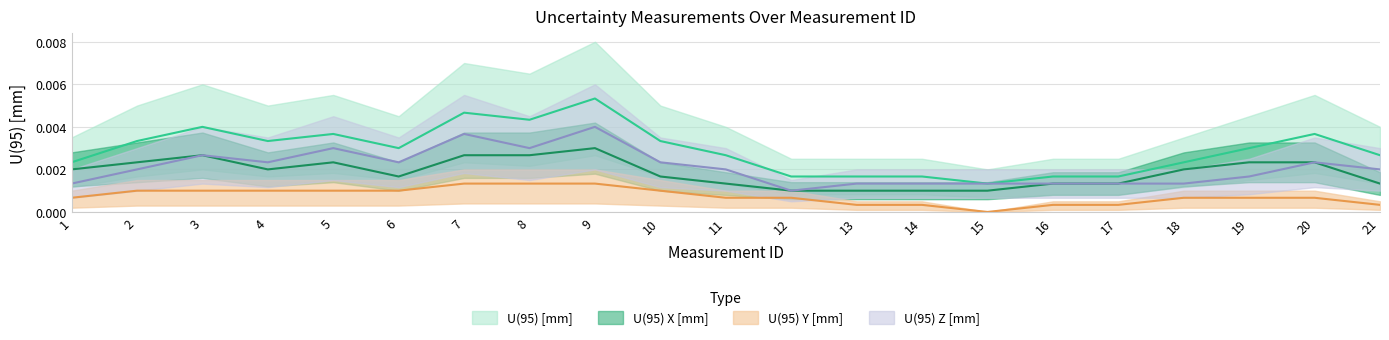

Is this an area chart (filled region under the line)?

No